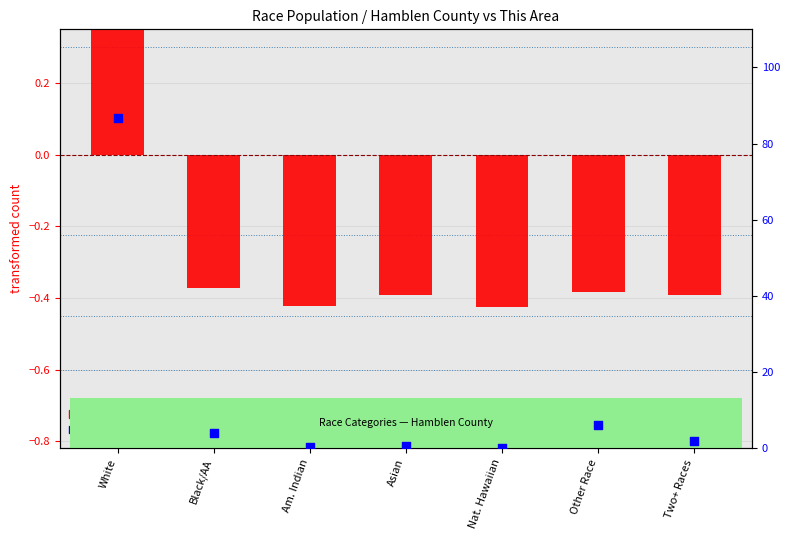

Which series reaches the minimum Y coordinate?

transformed count